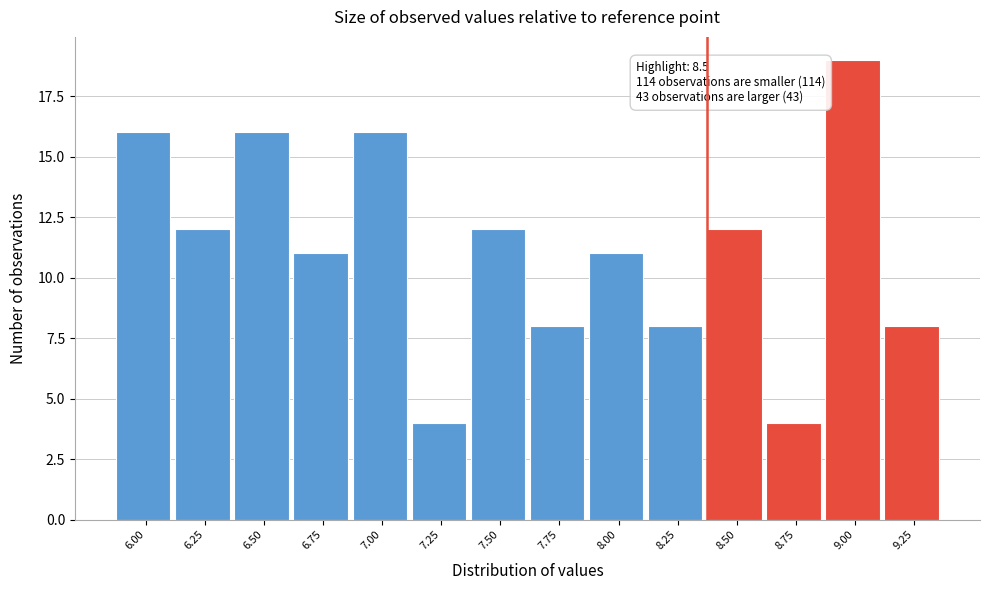

Reading right to left, transcribe all the data shown in this chart.

8	19	4	12	8	11	8	12	4	16	11	16	12	16